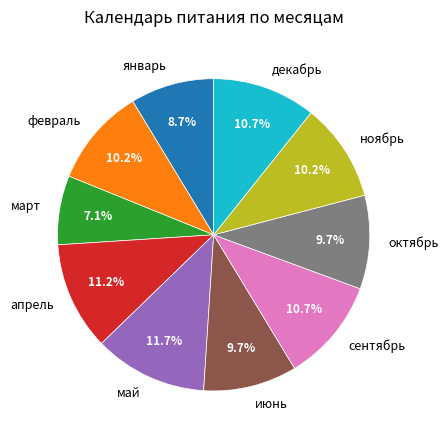

Which category has the smallest portion of the pie?

март